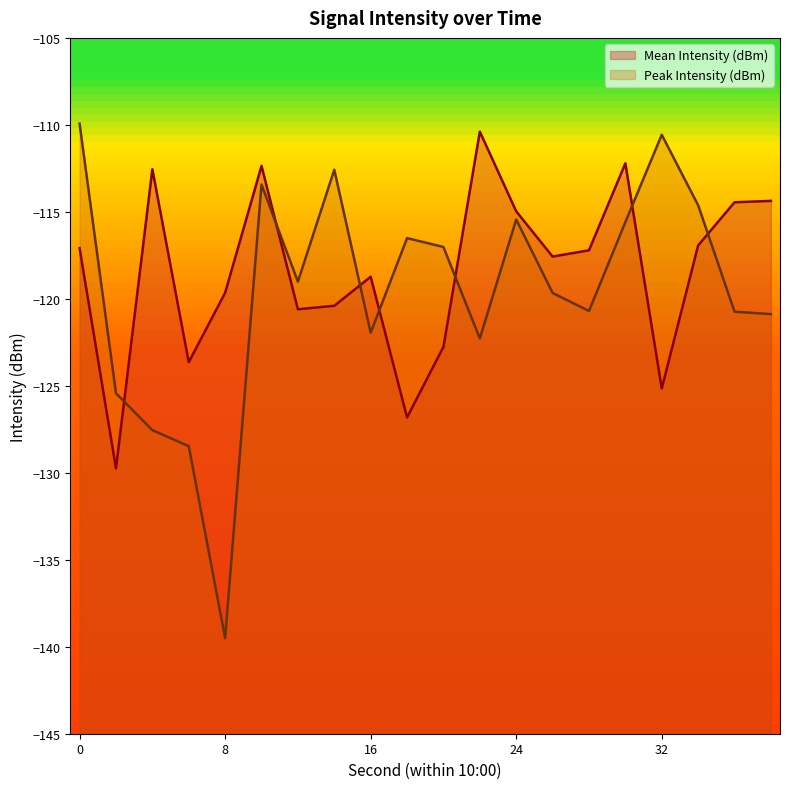

Reading right to left, what are all the values shown in this chart?

Mean Intensity (dBm): 38=-114.4	36=-114.5	34=-116.9	32=-125.2	30=-112.2	28=-117.2	26=-117.6	24=-115.0	22=-110.4	20=-122.8	18=-126.8	16=-118.7	14=-120.4	12=-120.6	10=-112.4	8=-119.7	6=-123.6	4=-112.5	2=-129.8	0=-117.1
Peak Intensity (dBm): 38=-120.9	36=-120.7	34=-114.6	32=-110.6	30=-115.6	28=-120.7	26=-119.7	24=-115.4	22=-122.3	20=-117.0	18=-116.5	16=-122.0	14=-112.6	12=-119.0	10=-113.4	8=-139.5	6=-128.5	4=-127.5	2=-125.4	0=-109.9